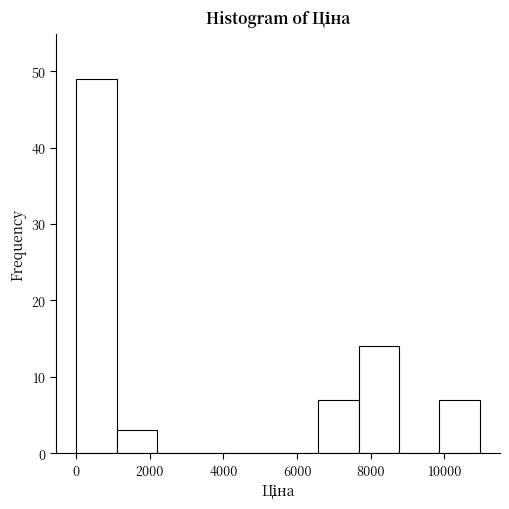

Which range on the x-axis has the tallest bar?

0 to 1000